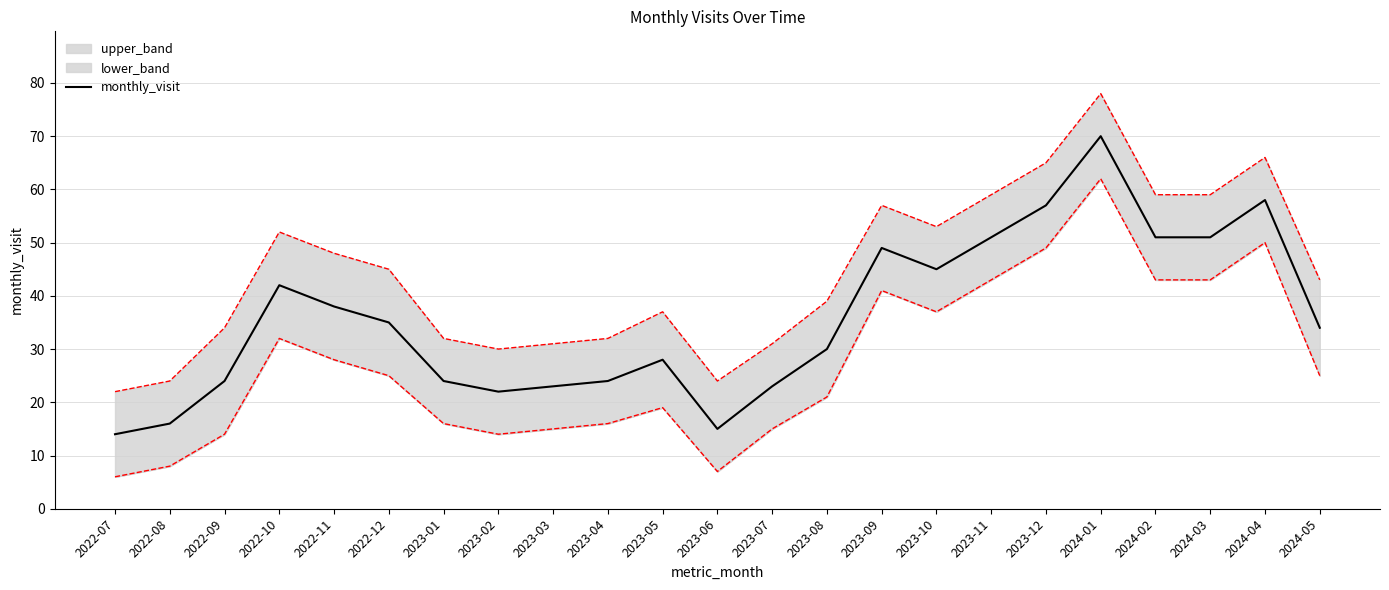

Count the number of values greater than 34.

11